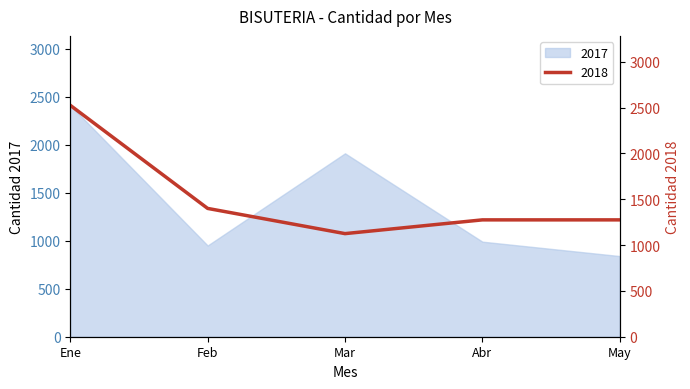

What position from the left is Mar?

3